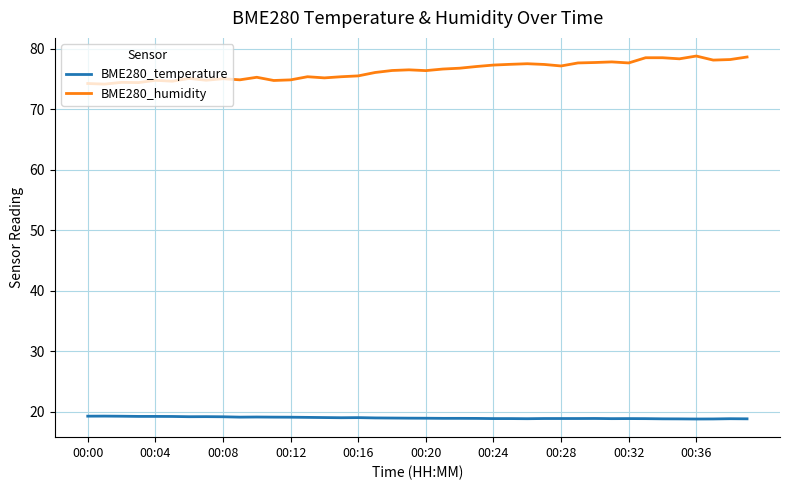

What is the maximum value for BME280_humidity?

78.8